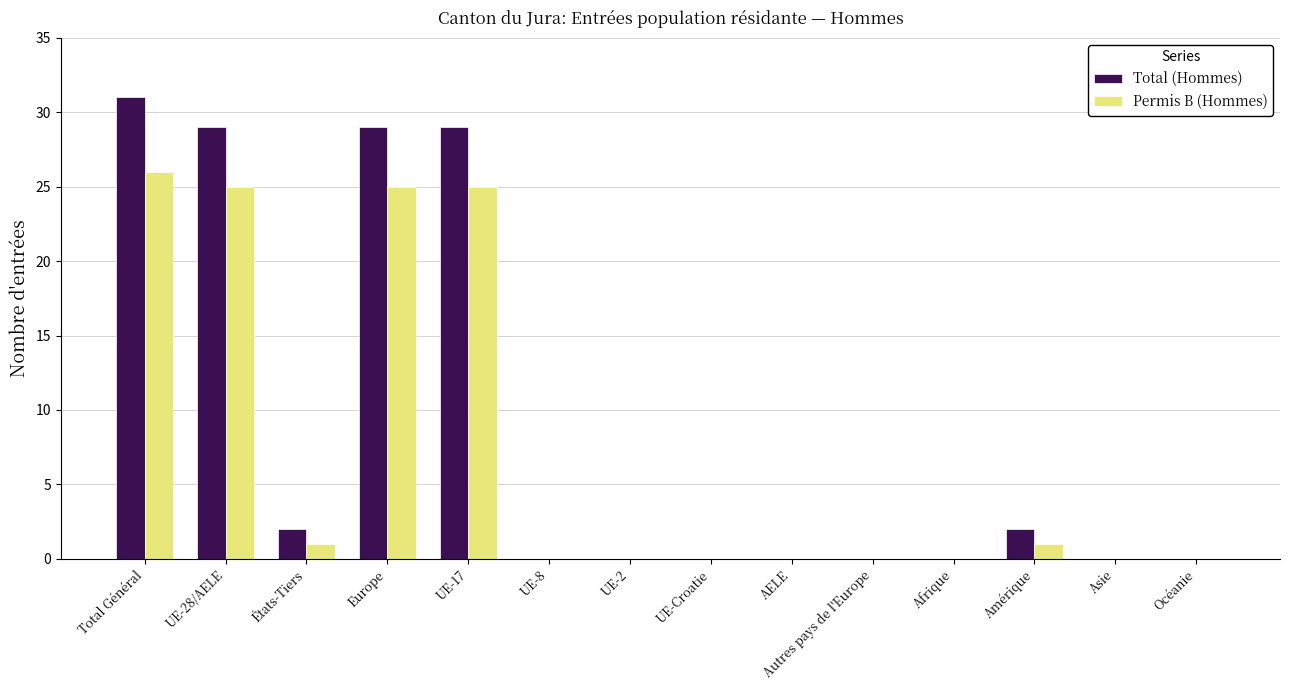

Reading left to right, transcribe all the data shown in this chart.

Total (Hommes): 31	29	2	29	29	0	0	0	0	0	0	2	0	0
Permis B (Hommes): 26	25	1	25	25	0	0	0	0	0	0	1	0	0